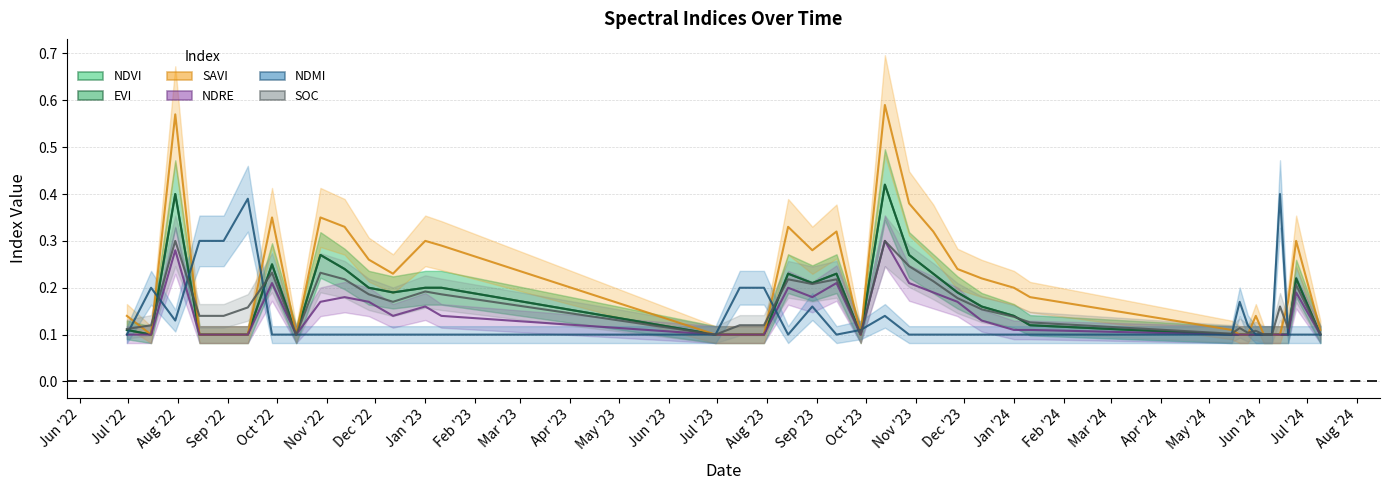

How many lines are shown in the chart?

6